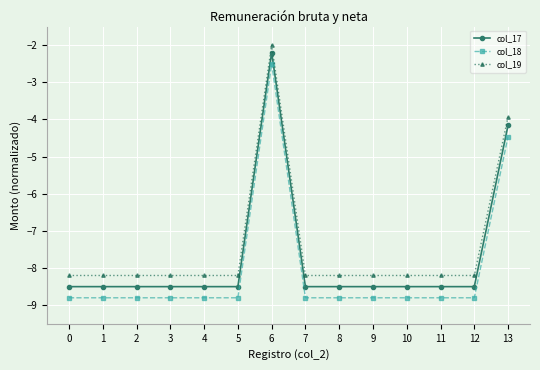

What is the value of the col_18 point at the 5th from the left?

-8.8